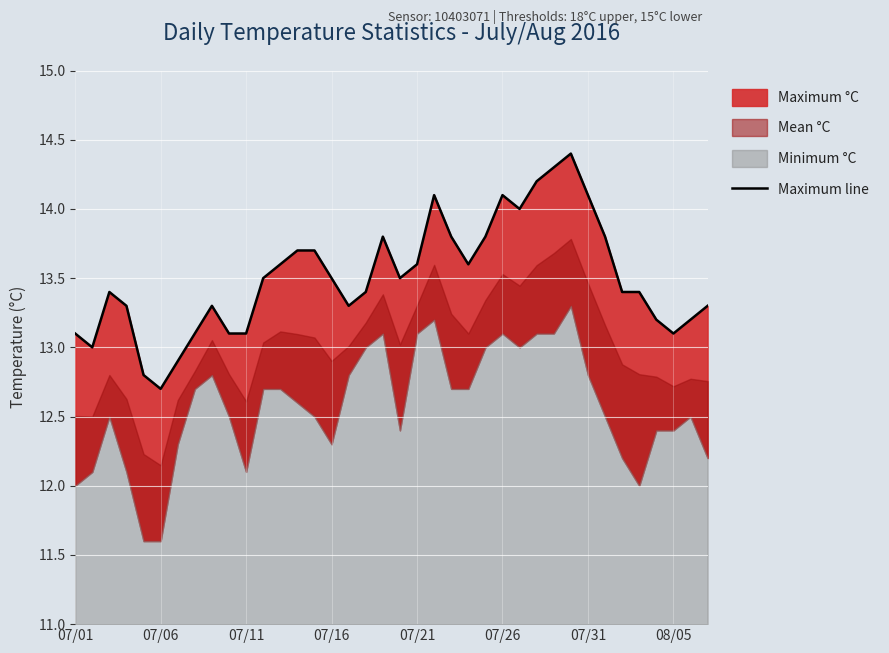

How many interior local peaks (higher than both neighbors) does the data have?

6